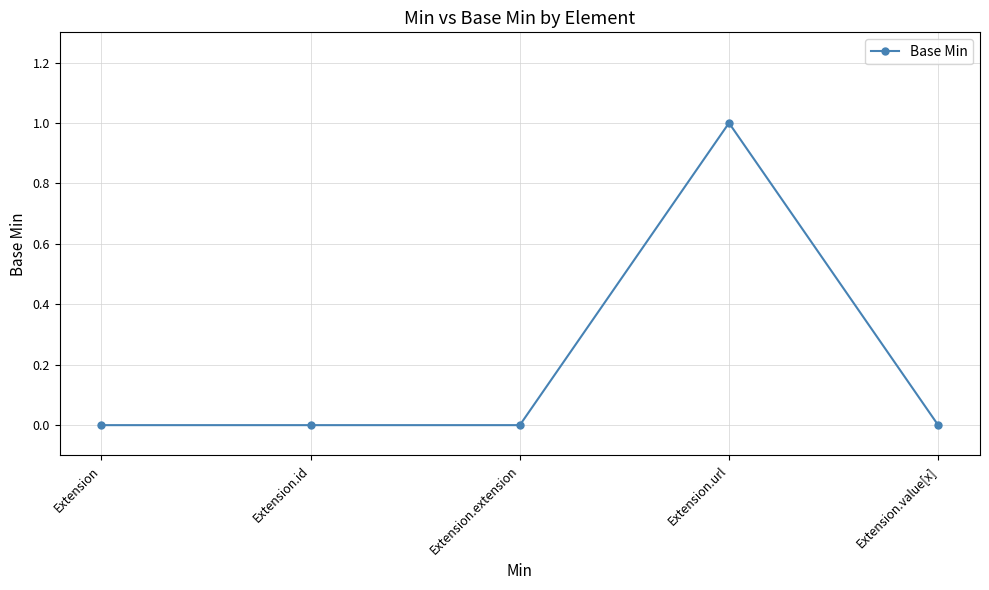

How many categories are shown in the chart?

5